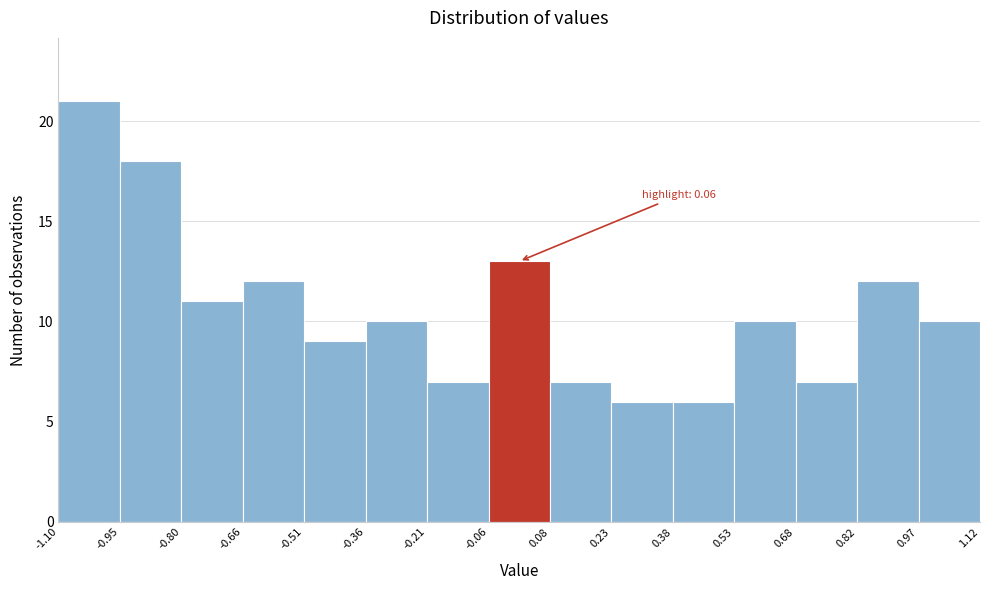

Over which range of the x-axis is the bar tallest?

-1.10 to -0.95